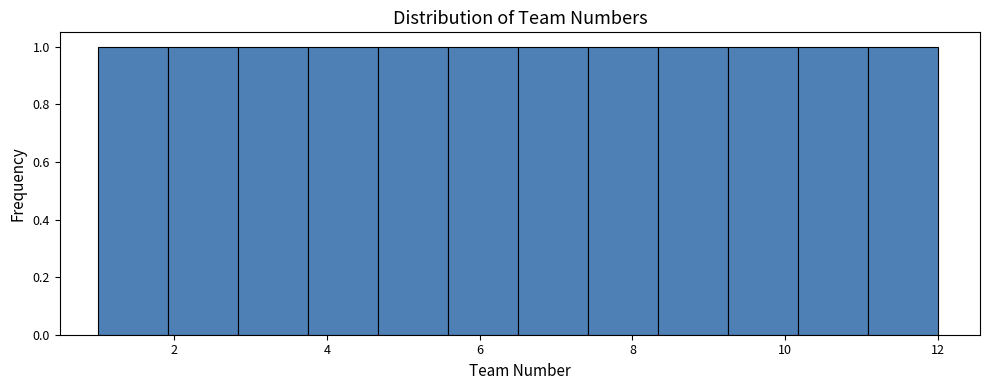

Reading left to right, list every bar in this chart as the range it spans on the x-axis followed by its height. Neither the bar edges nor the heights are printed on the chart, so give them approximately, as read against the axes.

1.0 to 2.0: 1
2.0 to 2.8: 1
2.8 to 3.8: 1
3.8 to 4.6: 1
4.6 to 5.6: 1
5.6 to 6.6: 1
6.6 to 7.4: 1
7.4 to 8.4: 1
8.4 to 9.2: 1
9.2 to 10.2: 1
10.2 to 11.0: 1
11.0 to 12.0: 1